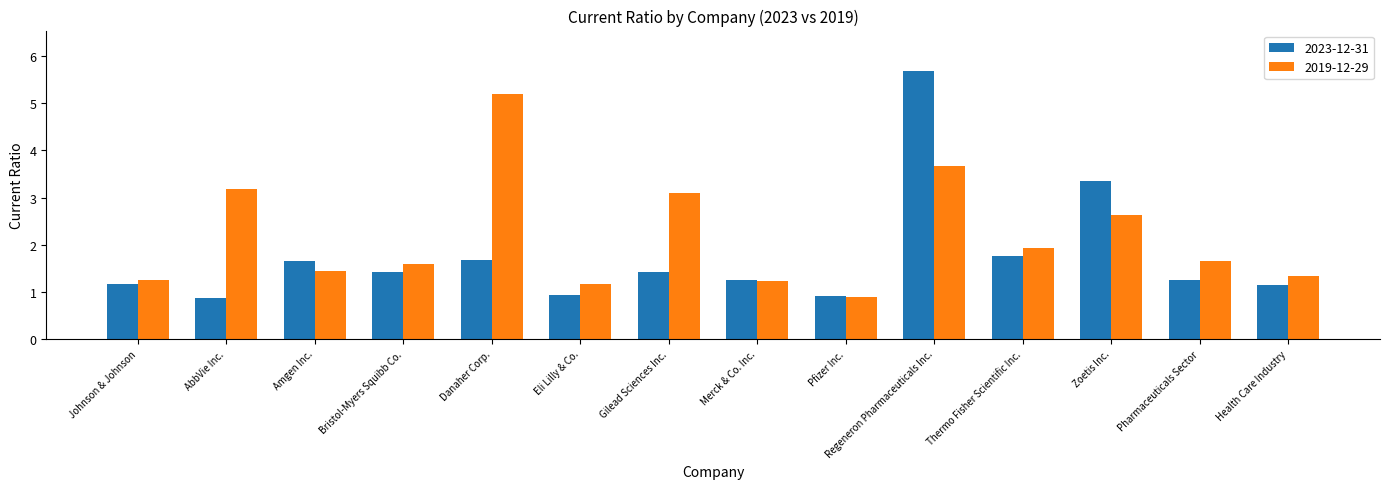

Does the chart contain any negative values?

No